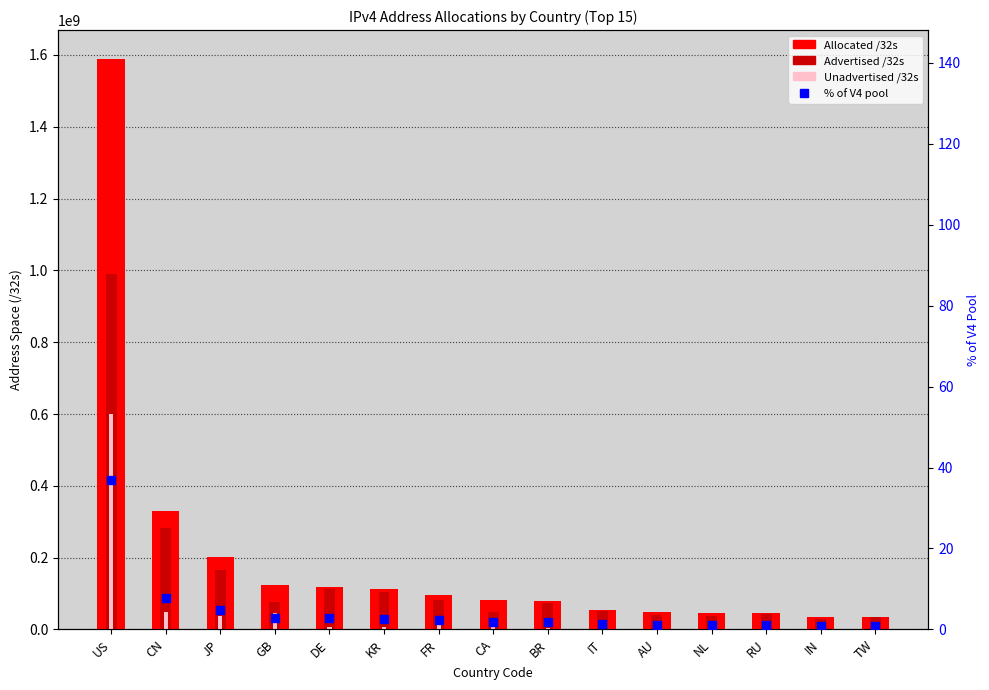

How many bars are there in each group?

4